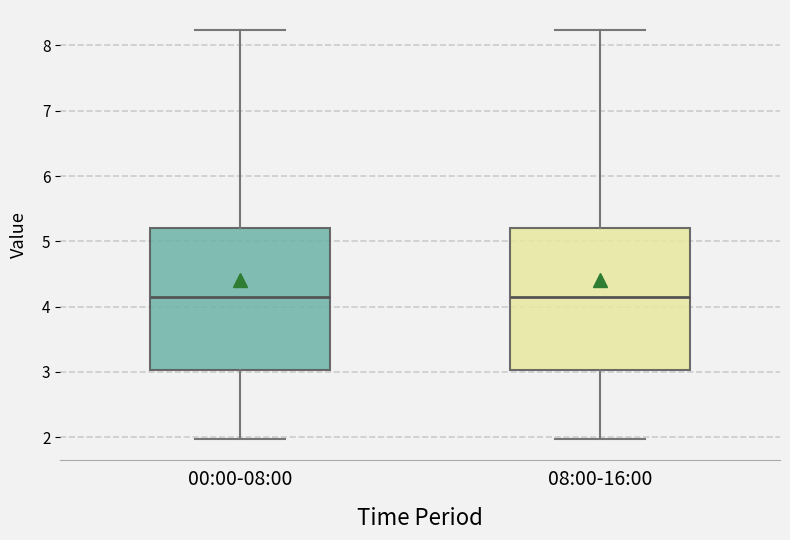

Where does the median line of the box for 00:00-08:00 sit on the y-axis? The values are not printed on the chart, so give them approximately, as read against the axis.

4.2